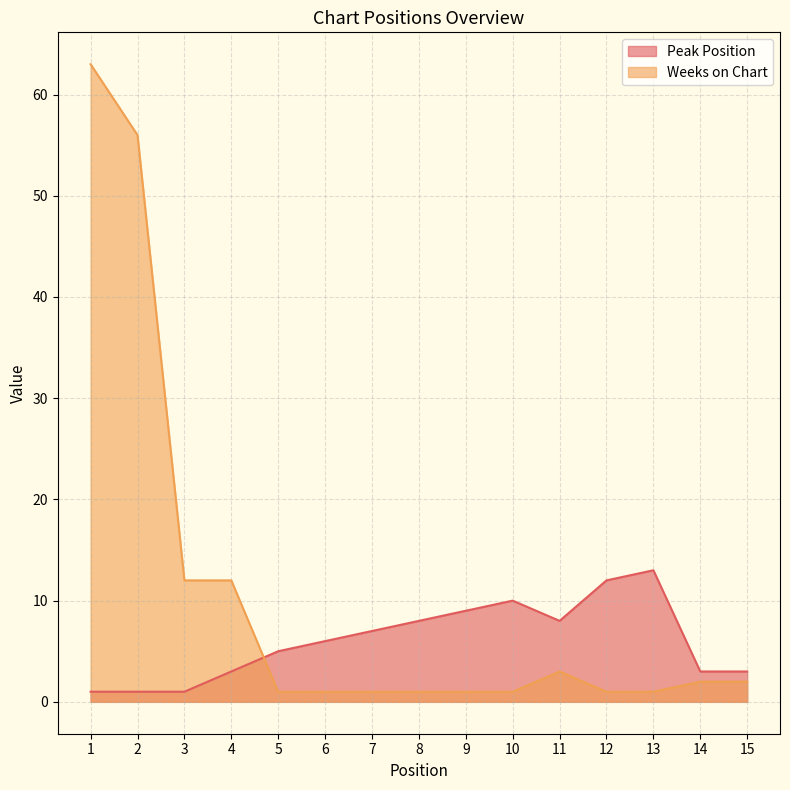

What is the value of the Peak Position point at the 11th from the left?

8